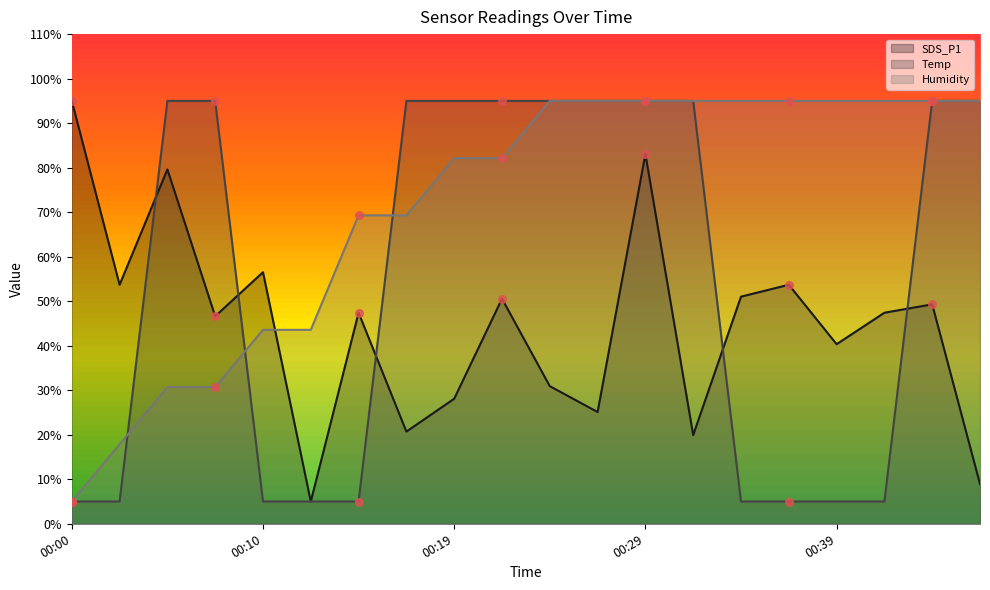

What are all the series names shown in the legend?

SDS_P1, Temp, Humidity